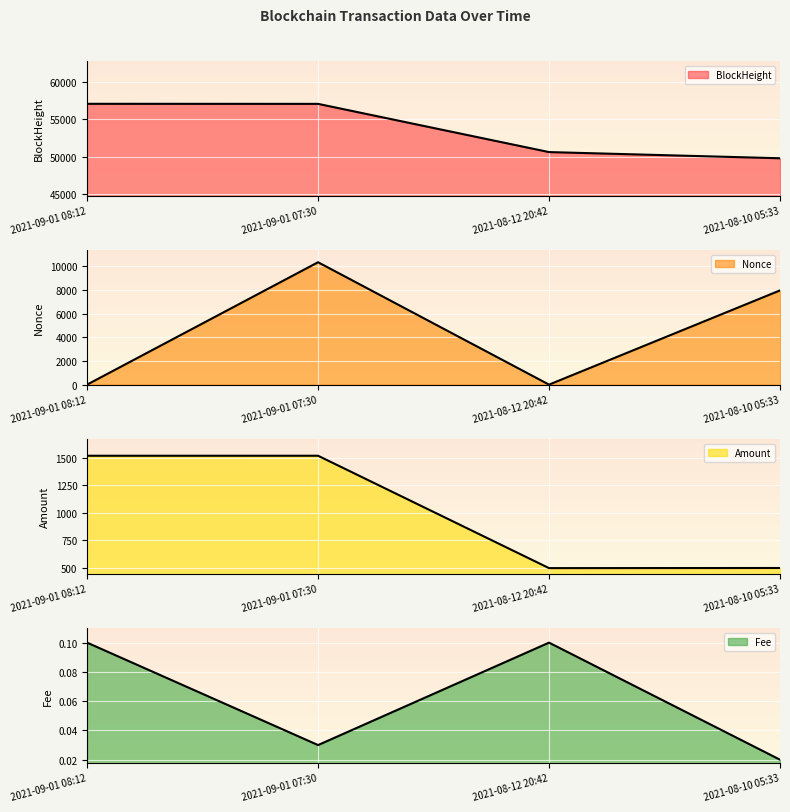

What are all the series names shown in the legend?

BlockHeight, Nonce, Amount, Fee